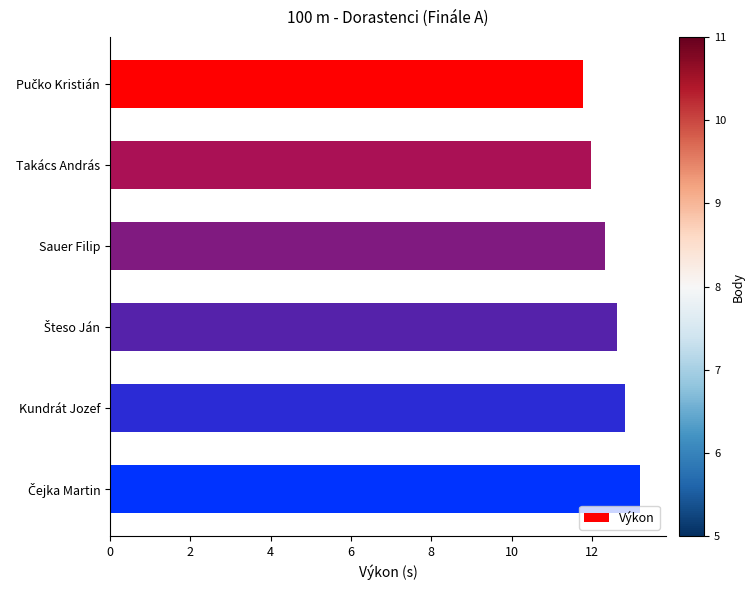

What is the value of the 5th bar from the top?

12.8